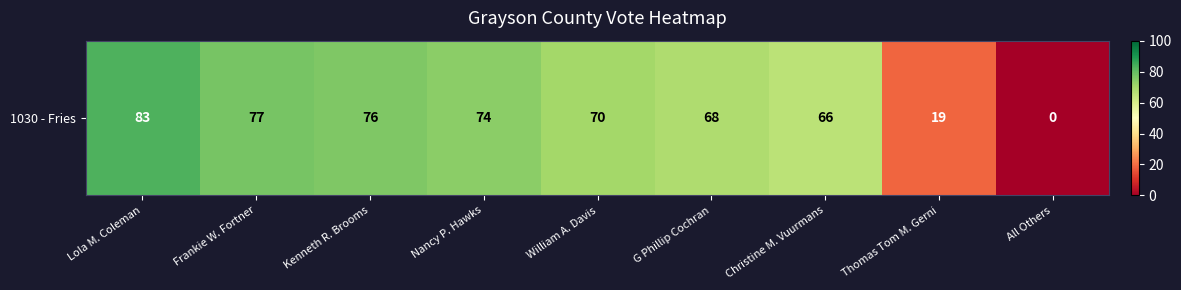

List the labels in order of value, largest first.

Lola M. Coleman, Frankie W. Fortner, Kenneth R. Brooms, Nancy P. Hawks, William A. Davis, G Phillip Cochran, Christine M. Vuurmans, Thomas Tom M. Gerni, All Others